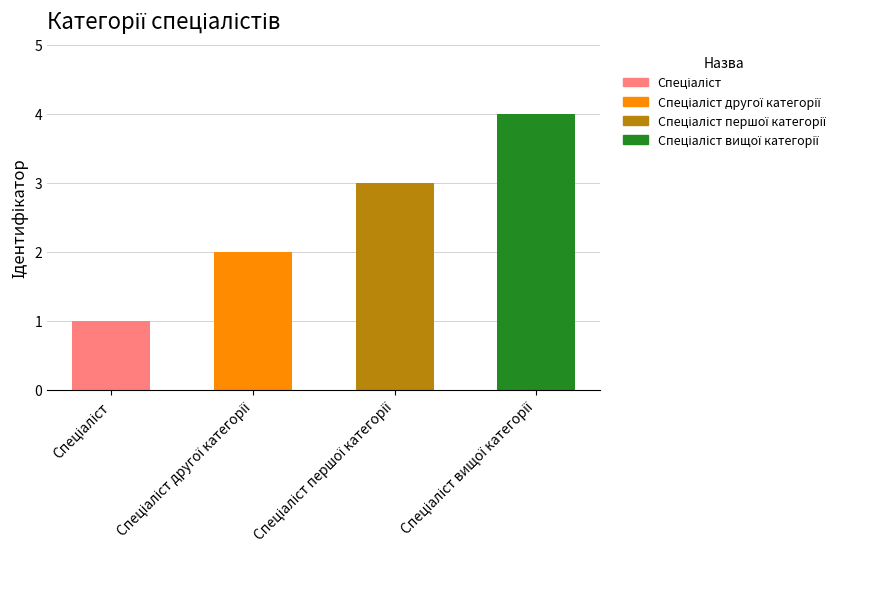

What is the difference between the maximum and minimum values?

3